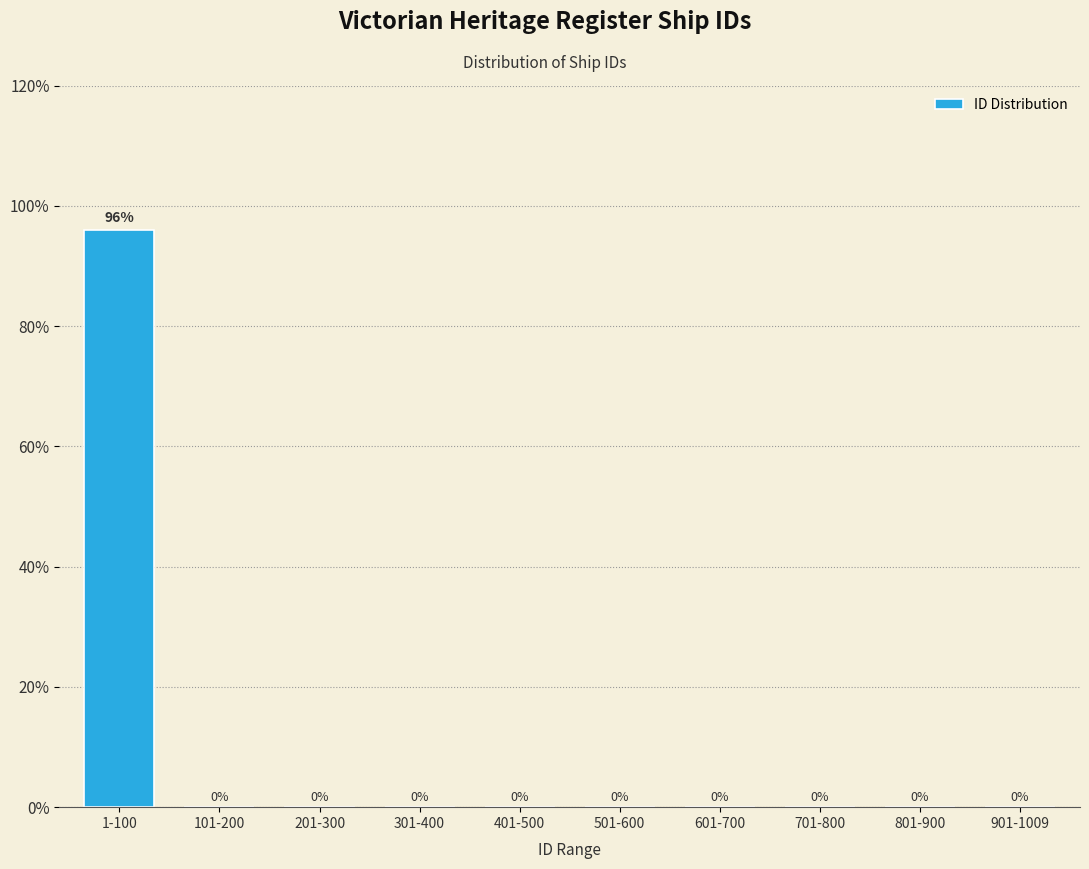

Reading left to right, list all the values displayed in this chart.

1-100=96	101-200=0	201-300=0	301-400=0	401-500=0	501-600=0	601-700=0	701-800=0	801-900=0	901-1009=0